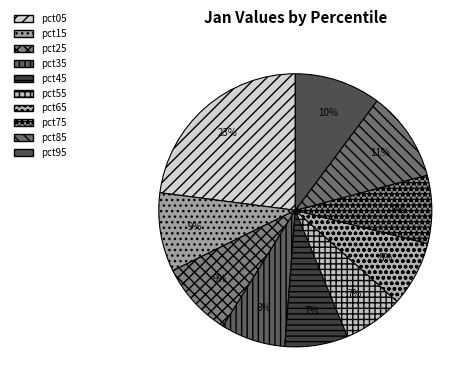

Between pct45 and pct95, which is larger?

pct95